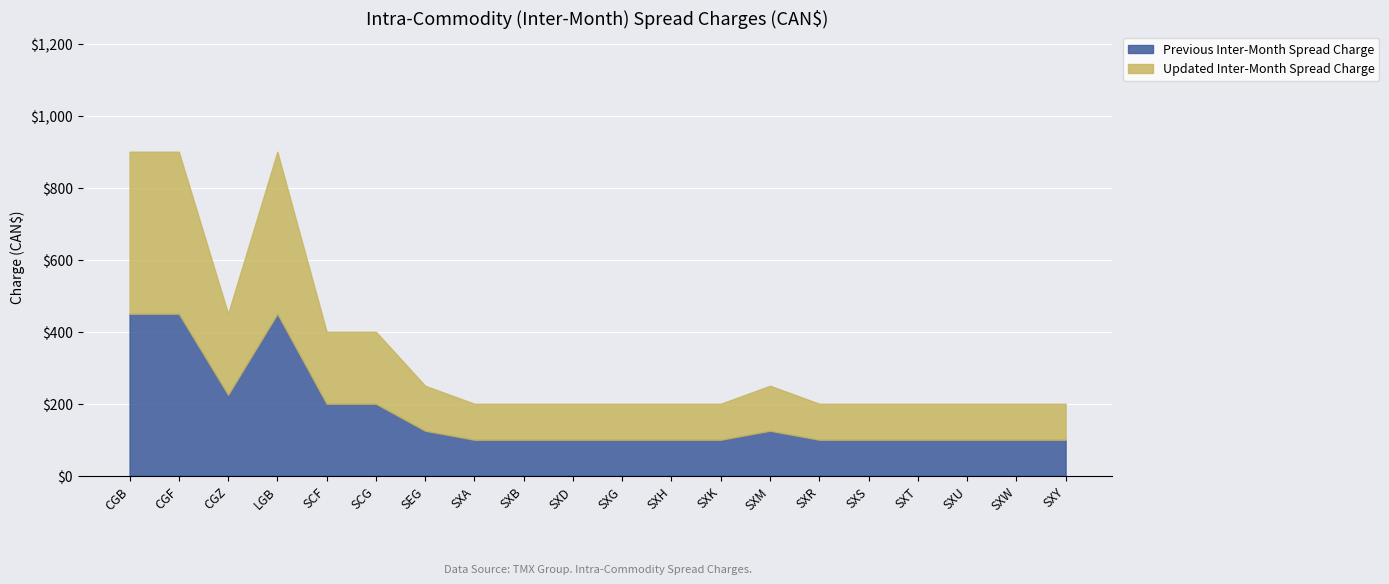

True or false: Previous Inter-Month Spread Charge and Updated Inter-Month Spread Charge intersect in this chart.

False